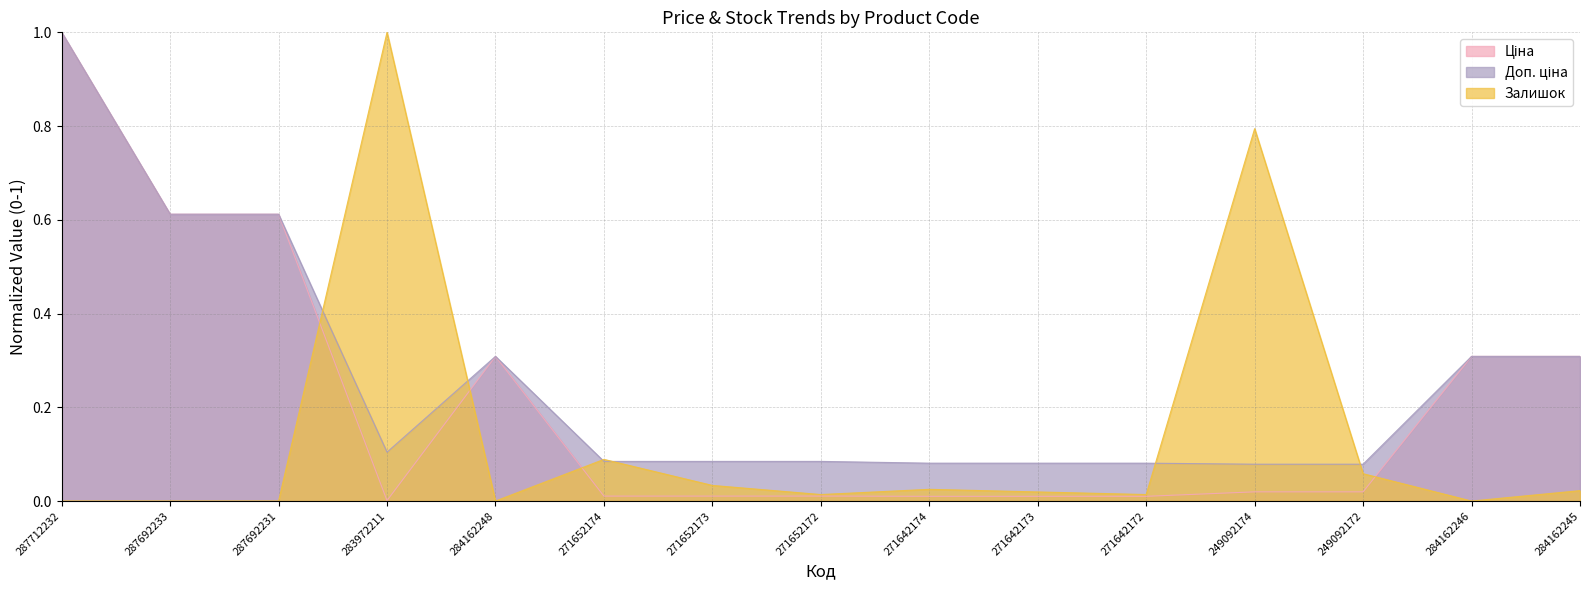

What is the maximum value shown in the chart?

1.0